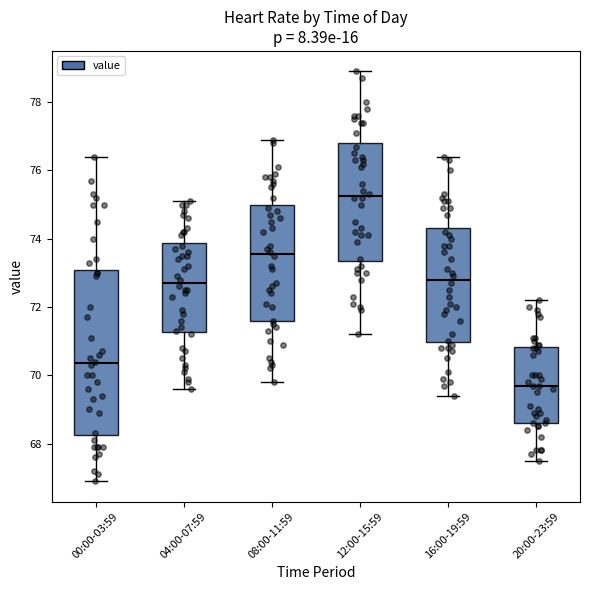

Comparing the boxes themselves (not the whiskers), which one is the tallest?

00:00-03:59